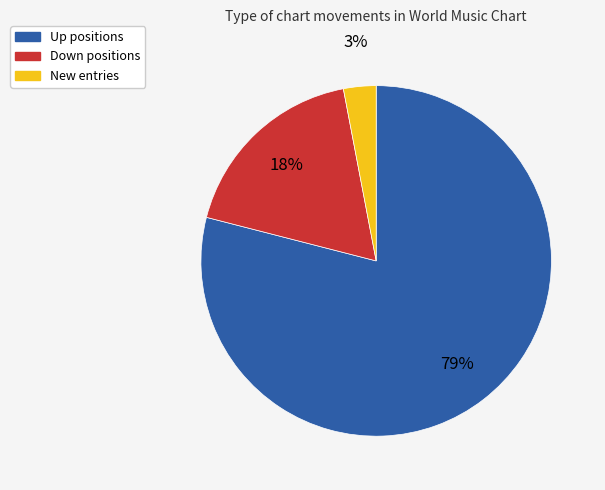

Rank the categories by value from highest to lowest.

Up positions, Down positions, New entries